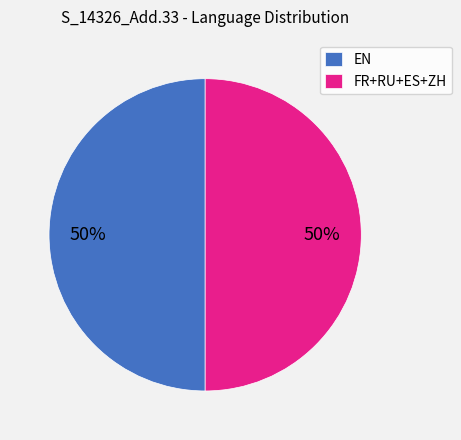

Combined, do FR+RU+ES+ZH and EN account for over 50%?

Yes